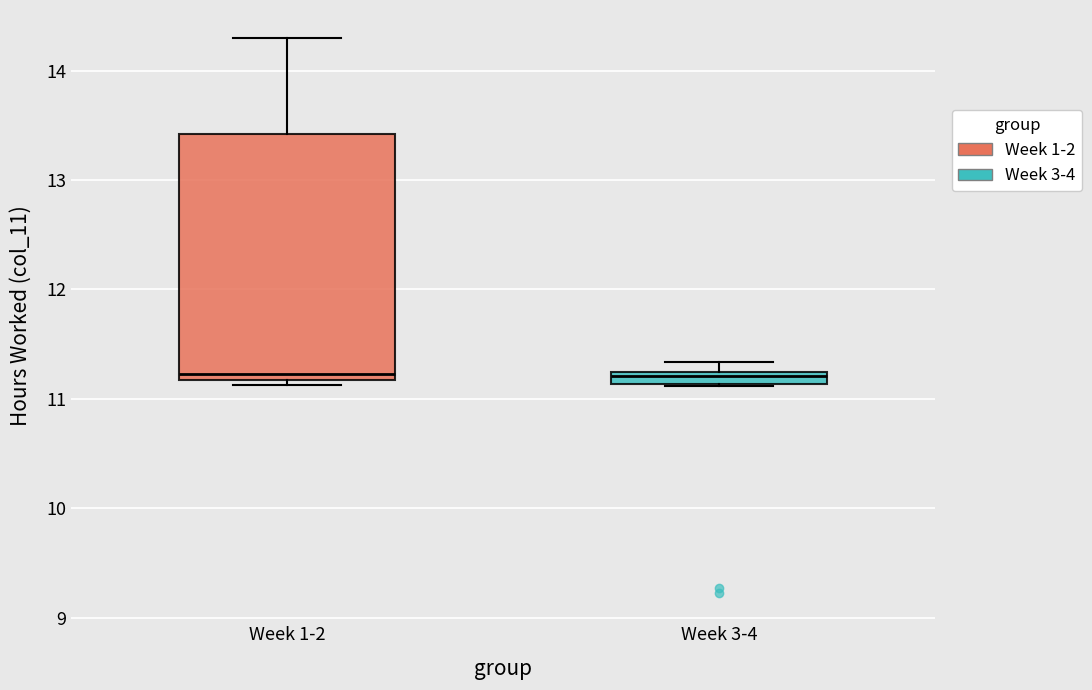

Where is the lower edge of the box for Week 3-4 on the y-axis? The values are not printed on the chart, so give them approximately, as read against the axis.

11.1